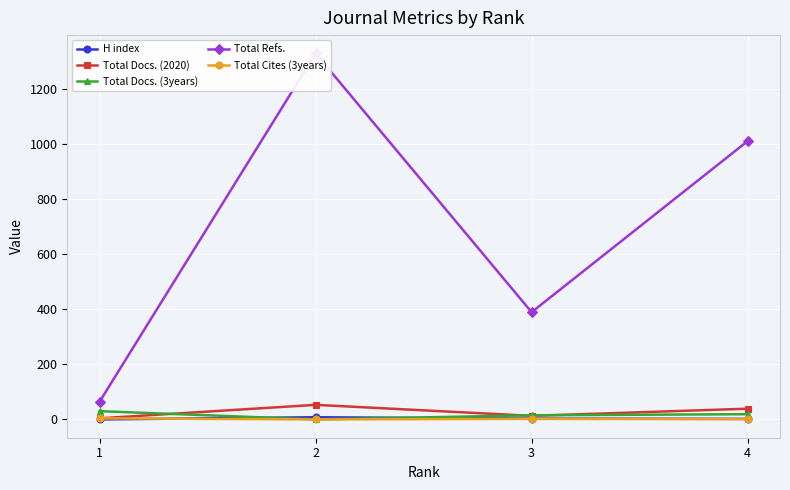

Where does the Total Docs. (3years) series first go above 19?

1